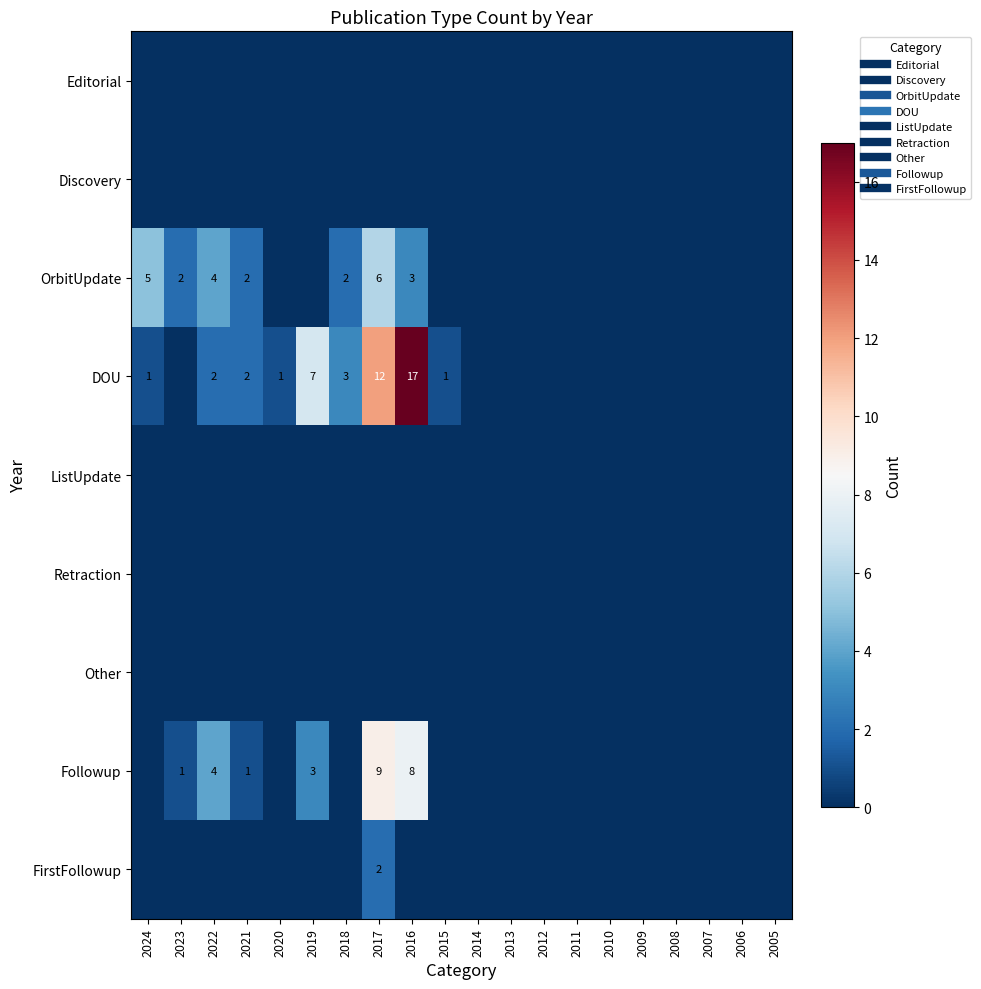

Which series has the largest range (max minus min)?

DOU